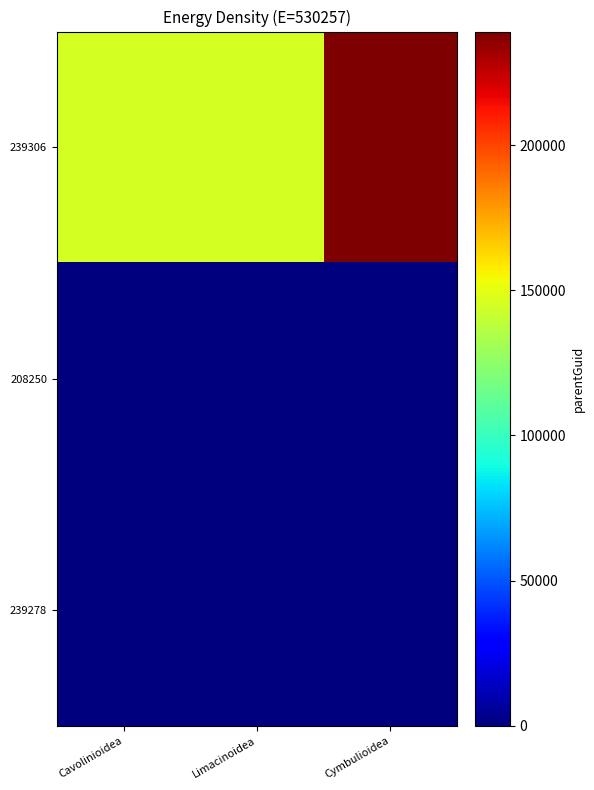

What is the difference between the highest and lowest values at Cymbulioidea?

239173